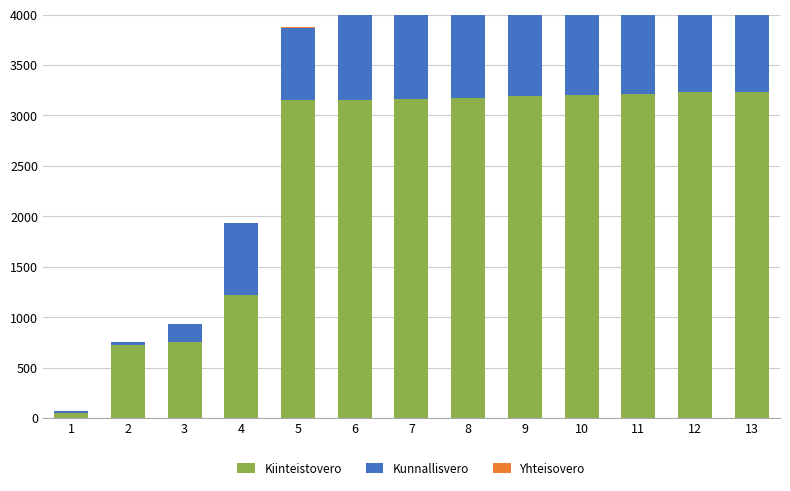

What is the difference between the highest and lowest values at 3?

756